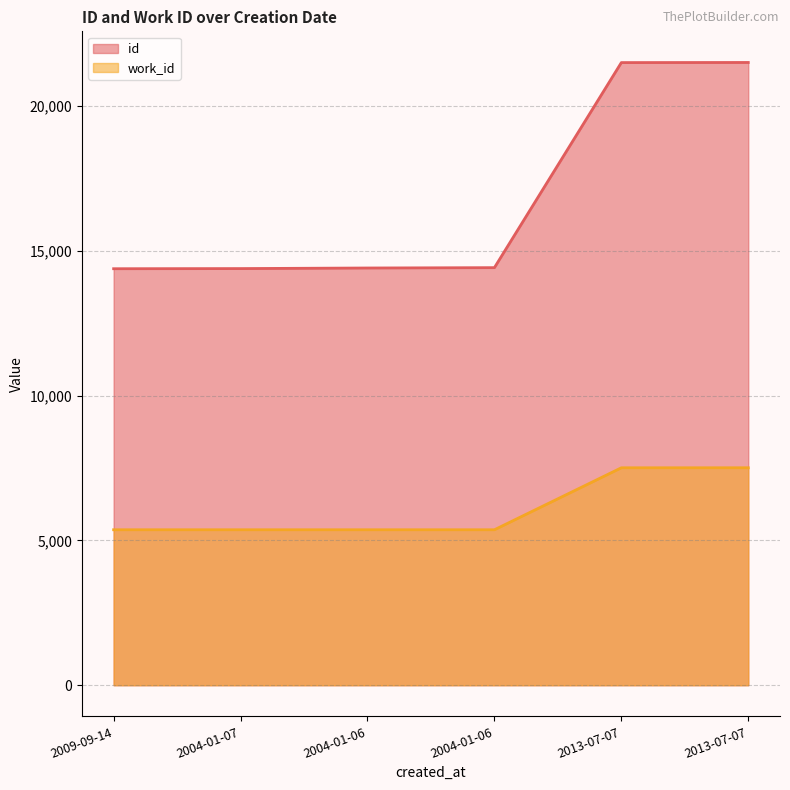

Reading left to right, list all the values displayed in this chart.

id: 14376	14381	14401	14413	21491	21495
work_id: 5366	5366	5366	5366	7505	7506